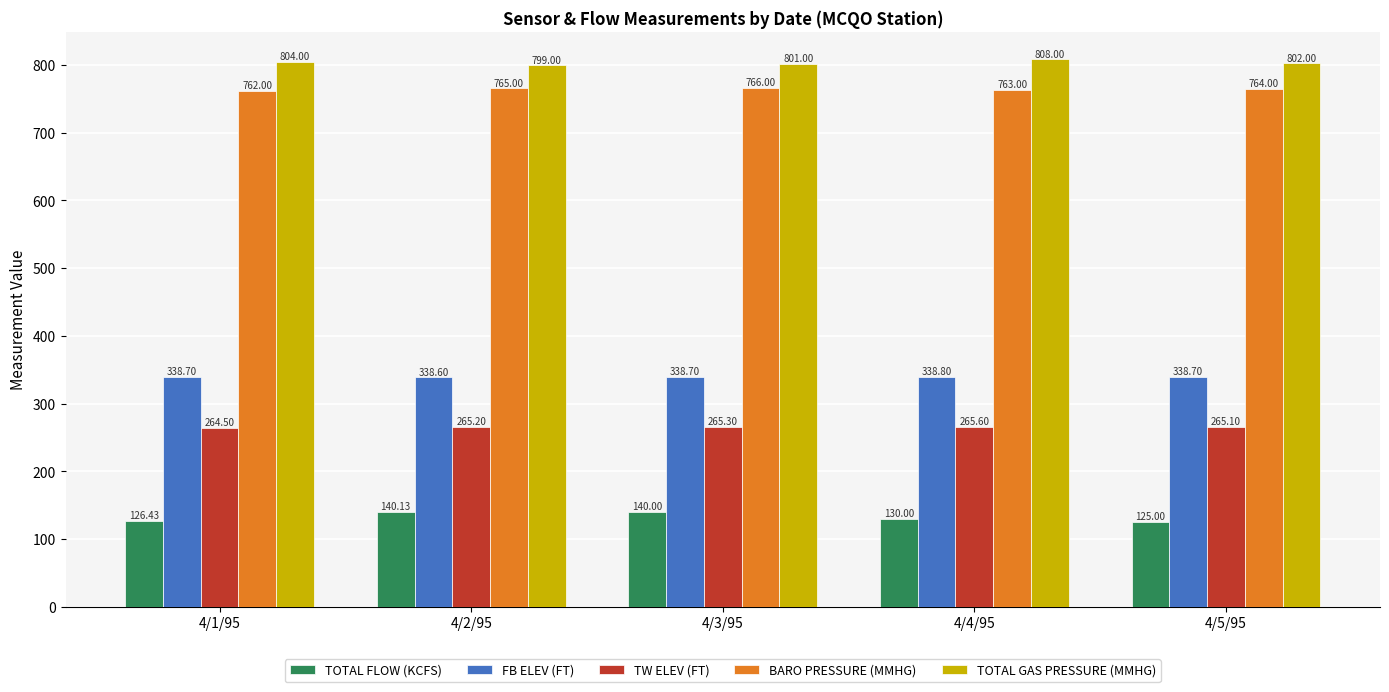

What are all the series names shown in the legend?

TOTAL FLOW (KCFS), FB ELEV (FT), TW ELEV (FT), BARO PRESSURE (MMHG), TOTAL GAS PRESSURE (MMHG)